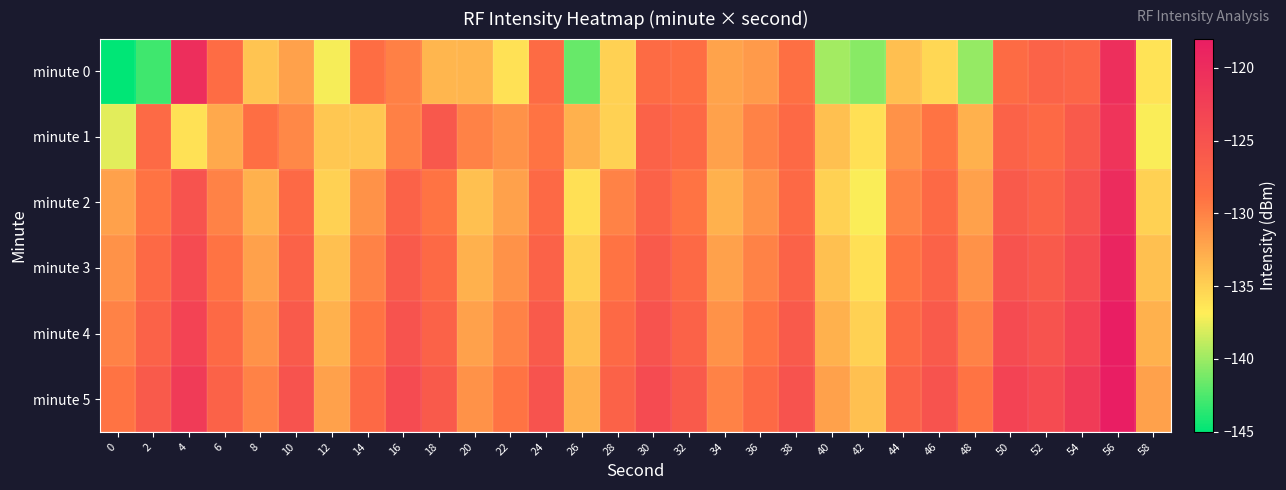

How many categories are shown in the chart?

30